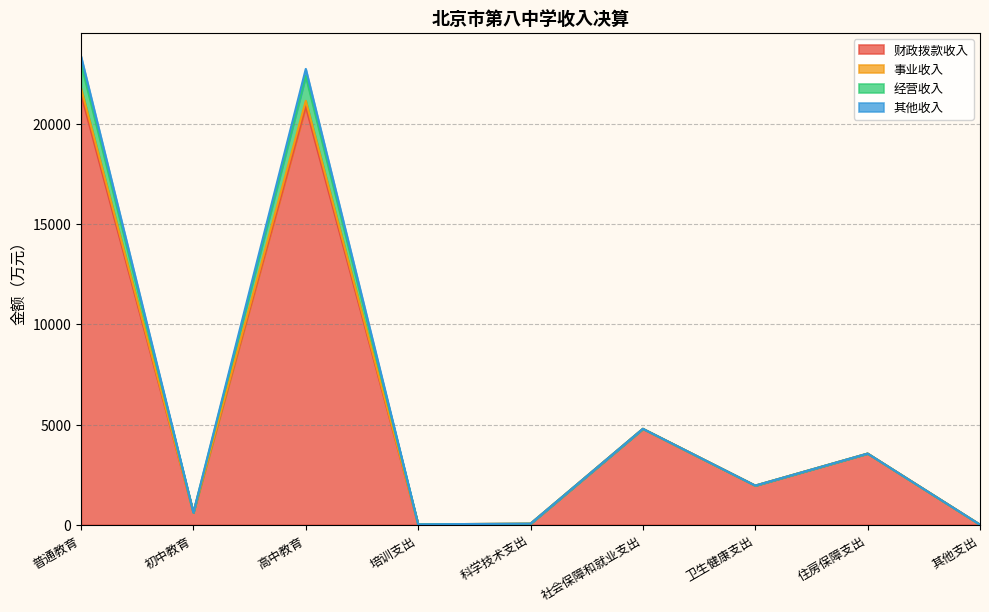

True or false: 其他收入 and 事业收入 cross at least once.

False